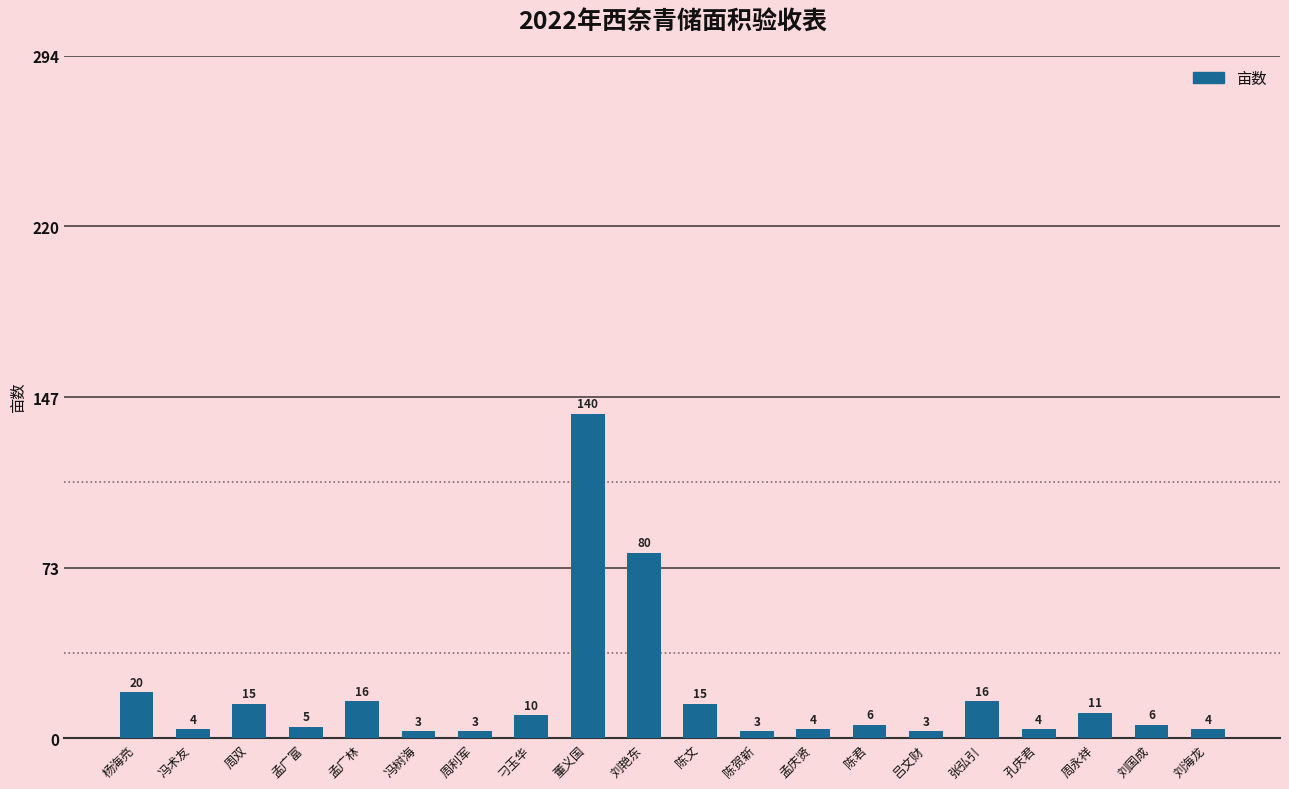

The chart shows a value of 4 at 孔庆君. True or false?

True